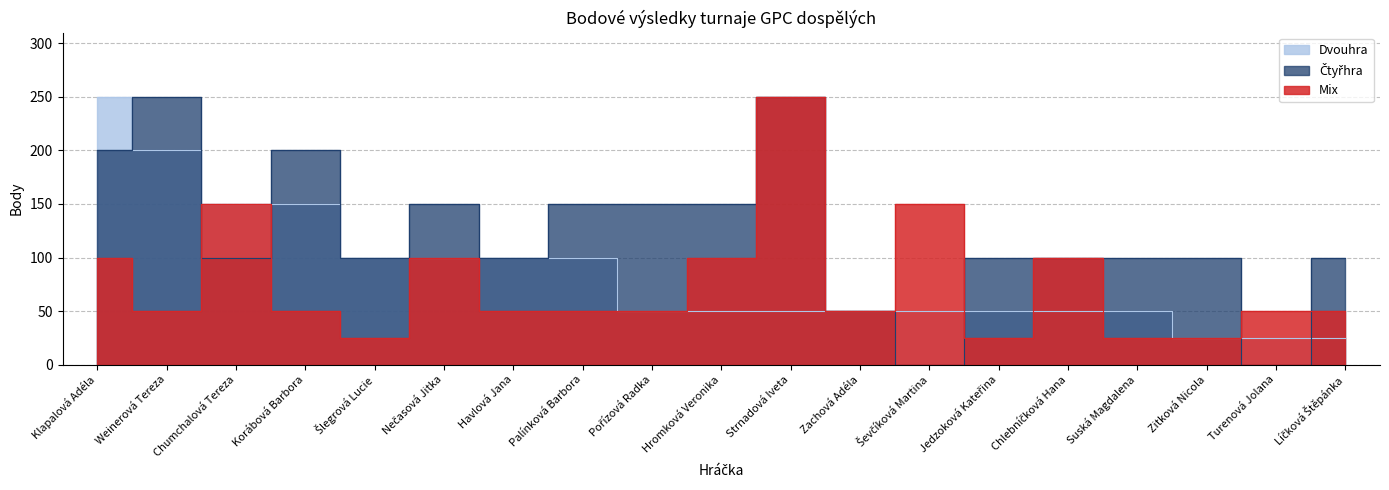

What is the label of the 4th point from the left?

Korábová Barbora